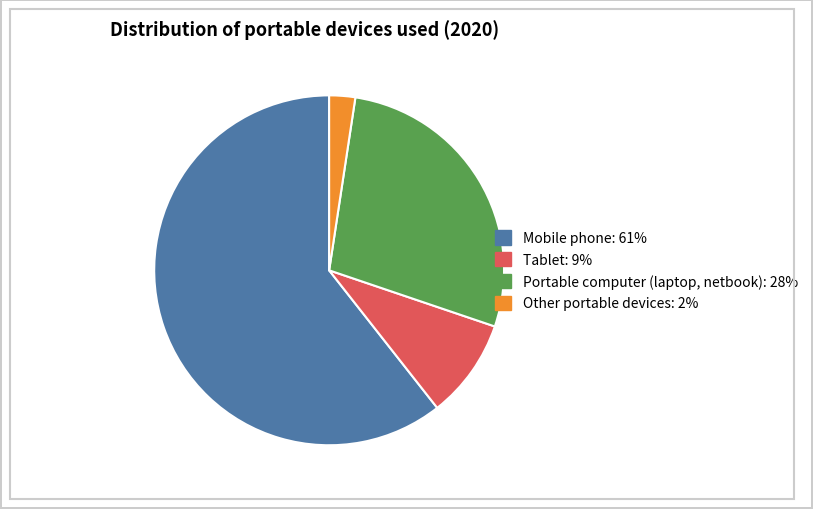

Is it true that Mobile phone is 53% of the pie?

False